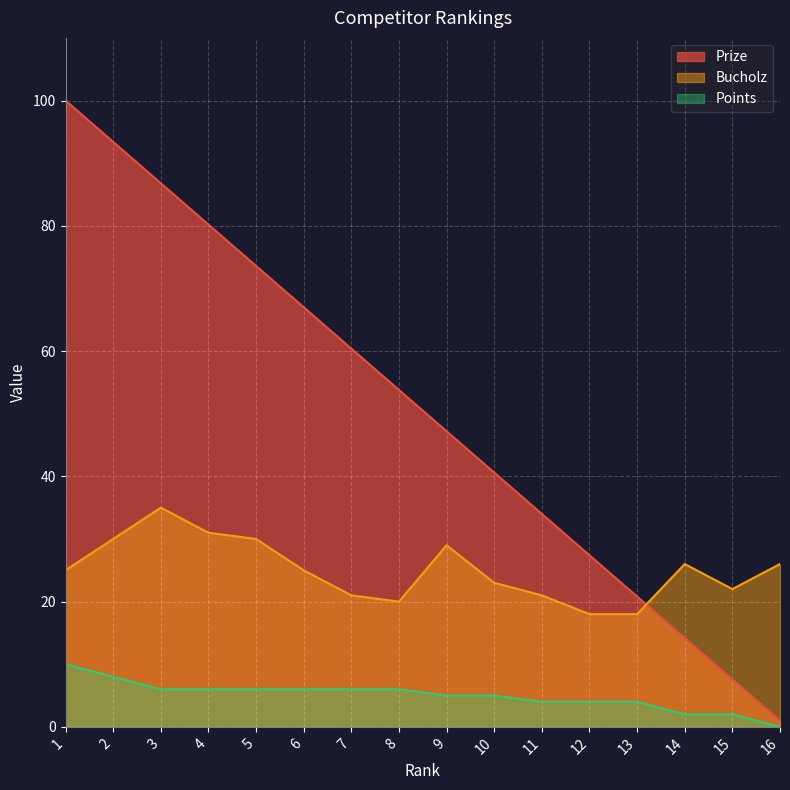

True or false: Points has a value of 5.0 at 10.

True